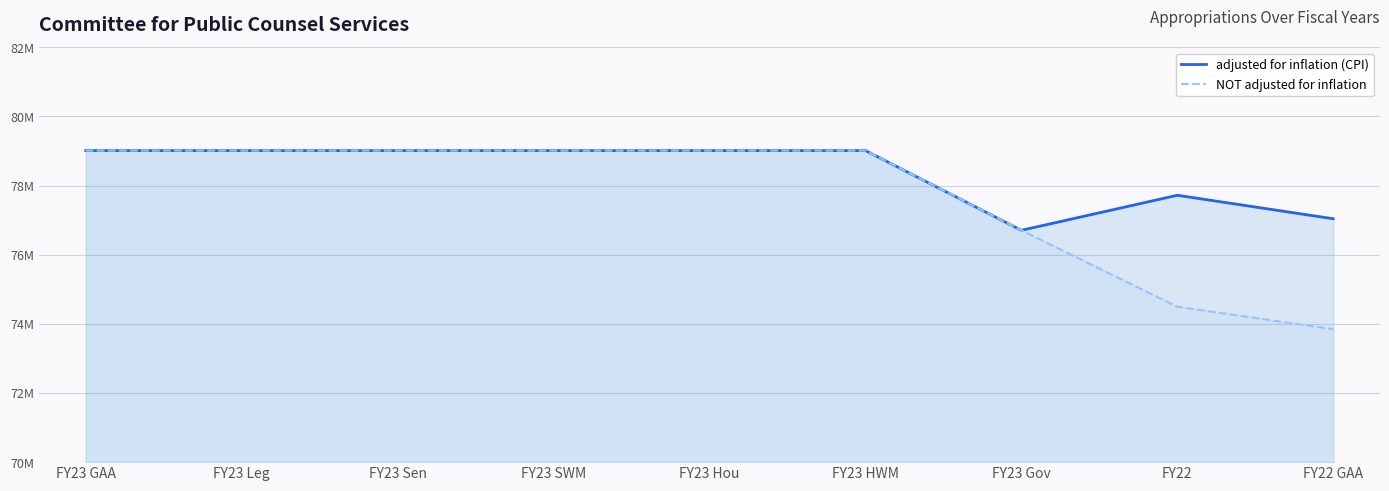

What is the minimum value for adjusted for inflation (CPI)?

76705125